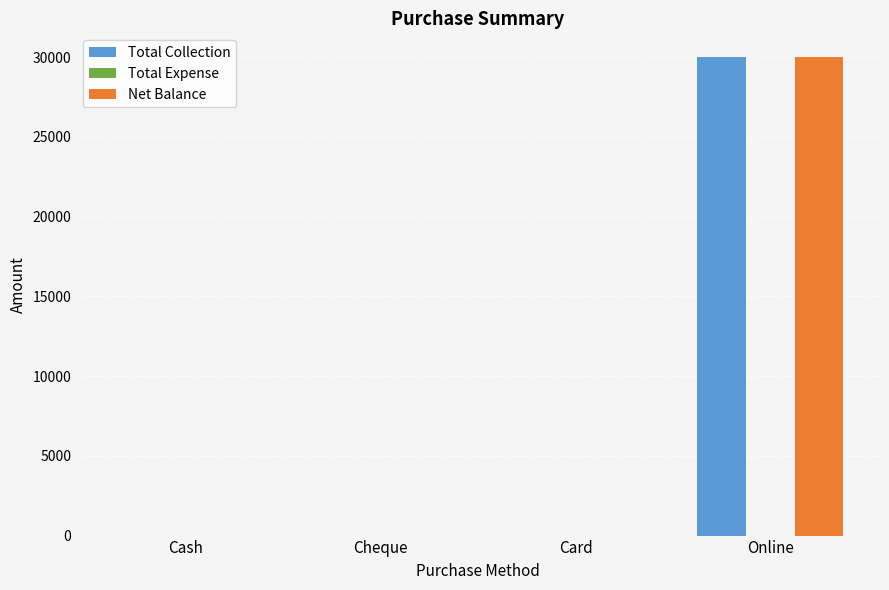

The Net Balance series shows 30000 at Online. True or false?

True